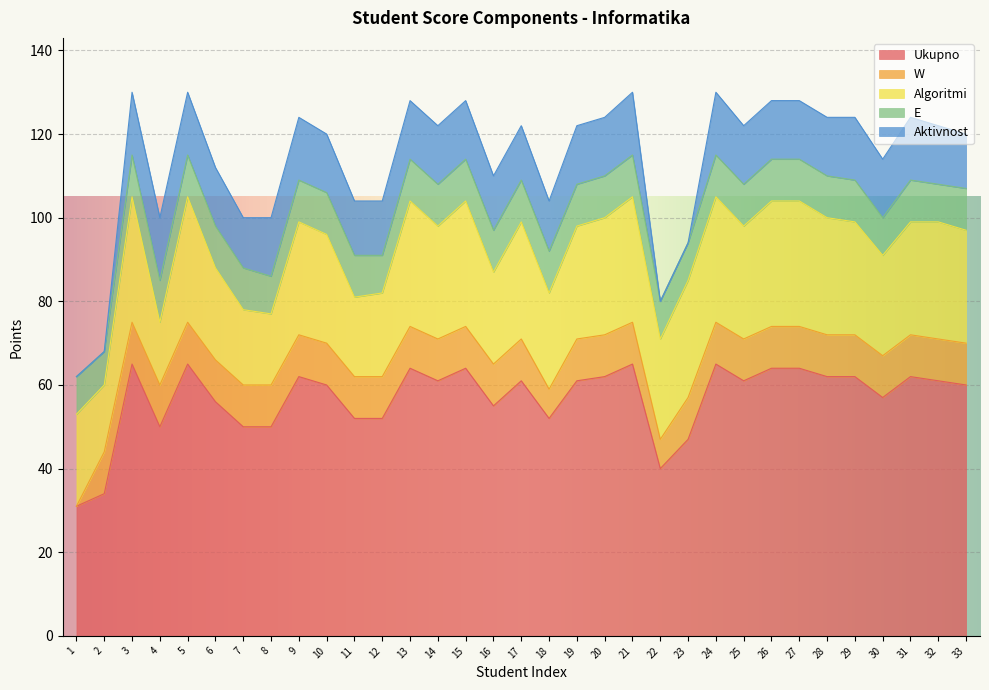

How many distinct data groups are displayed?

5